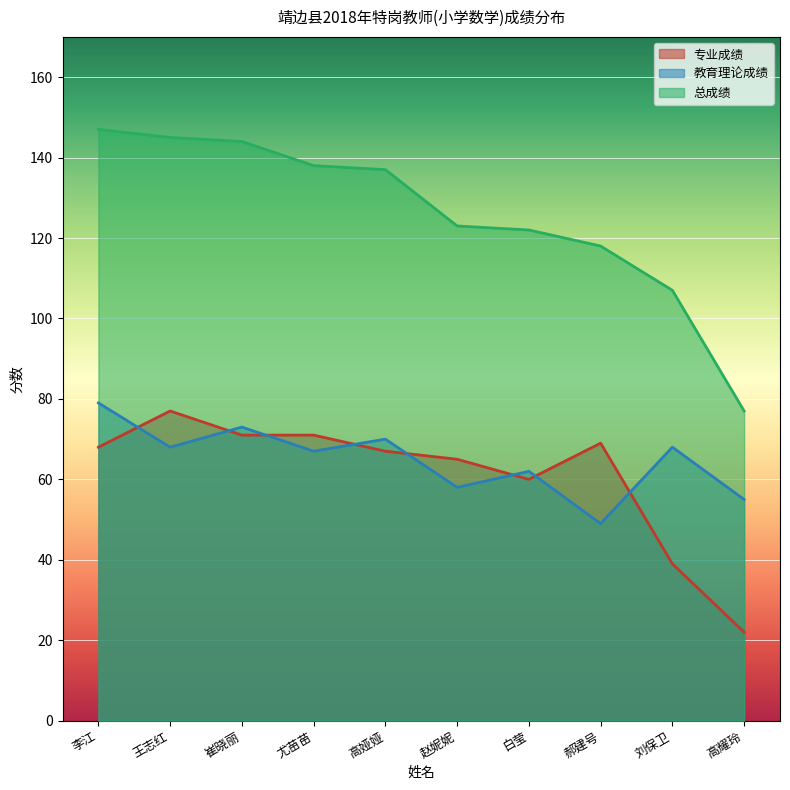

What is the sum of all 专业成绩 values?

609